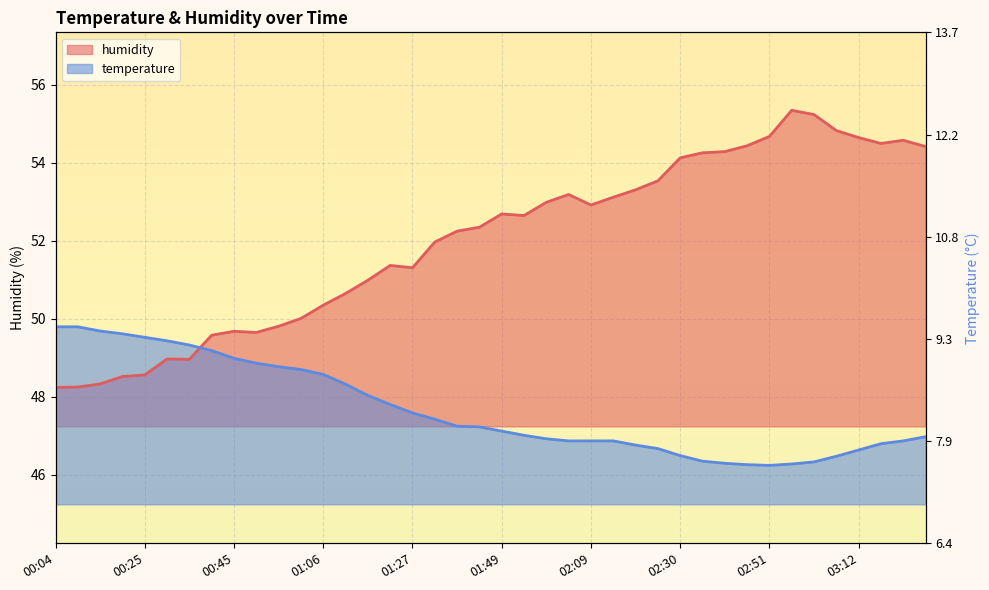

What position from the left is 02:09?

25